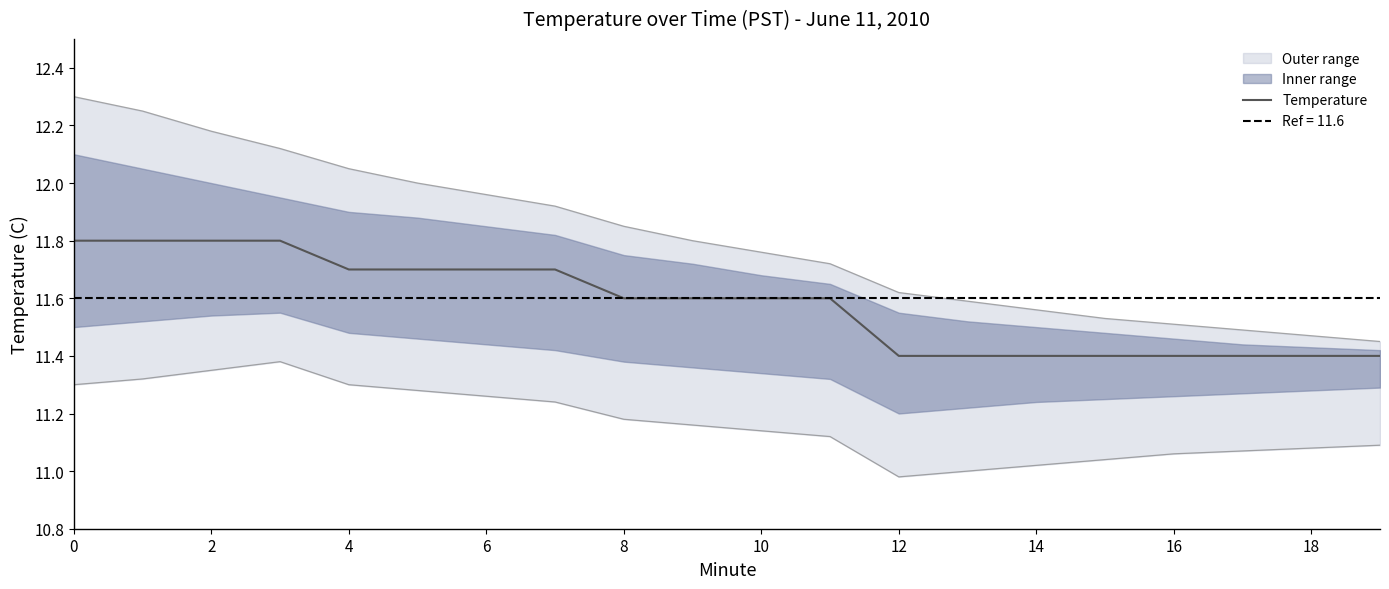

How many lines are shown in the chart?

1